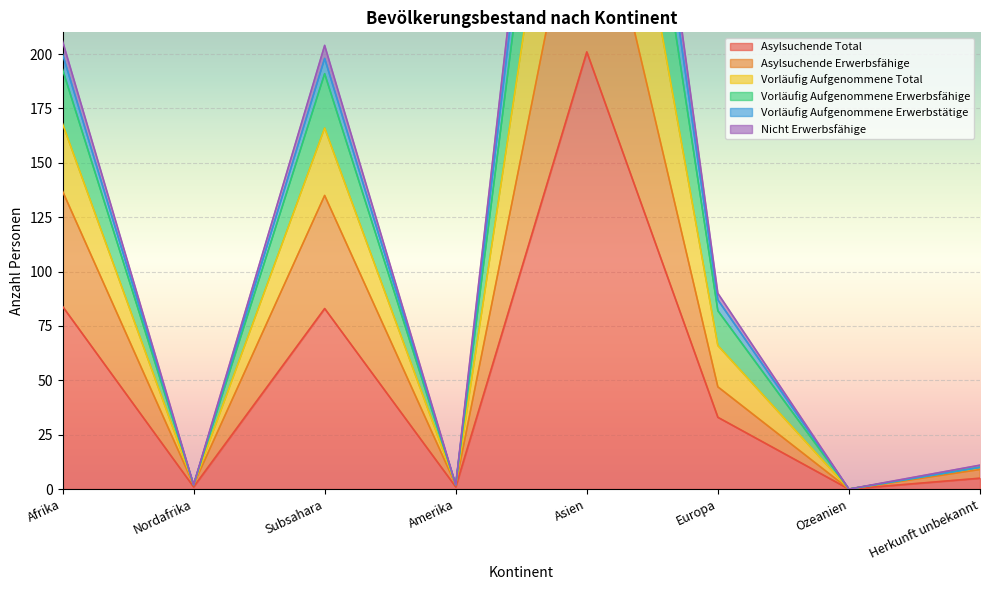

True or false: Asylsuchende Total has a value of 84 at Afrika.

True